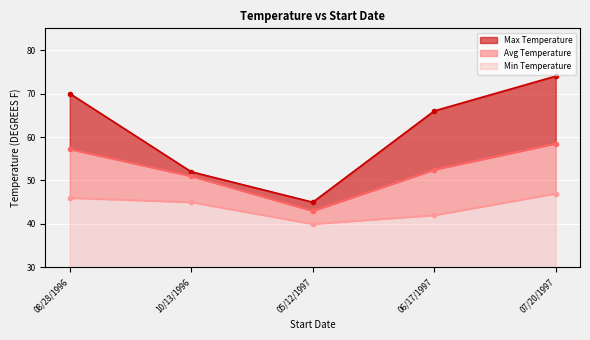

What are all the series names shown in the legend?

Max Temperature, Min Temperature, Avg Temperature